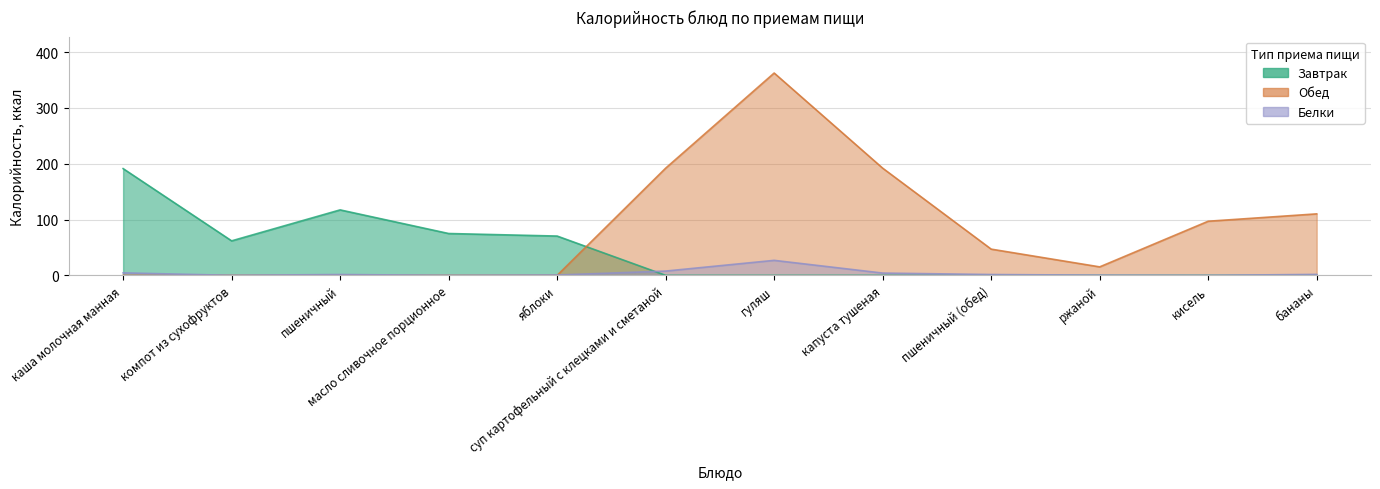

Reading left to right, what are all the values shown in this chart?

Завтрак: 191.3	61.8	117.3	75.0	70.4	0.0	0.0	0.0	0.0	0.0	0.0	0.0
Обед: 0.0	0.0	0.0	0.0	0.0	192.1	362.6	192.1	47.0	15.2	97.0	110.2
Белки: 4.5	0.0	1.5	0.0	0.6	7.7	26.9	4.1	1.5	0.3	0.0	1.7